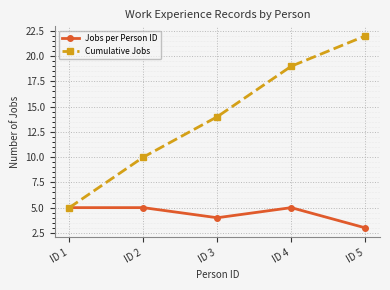

How many data points does each series have?

5